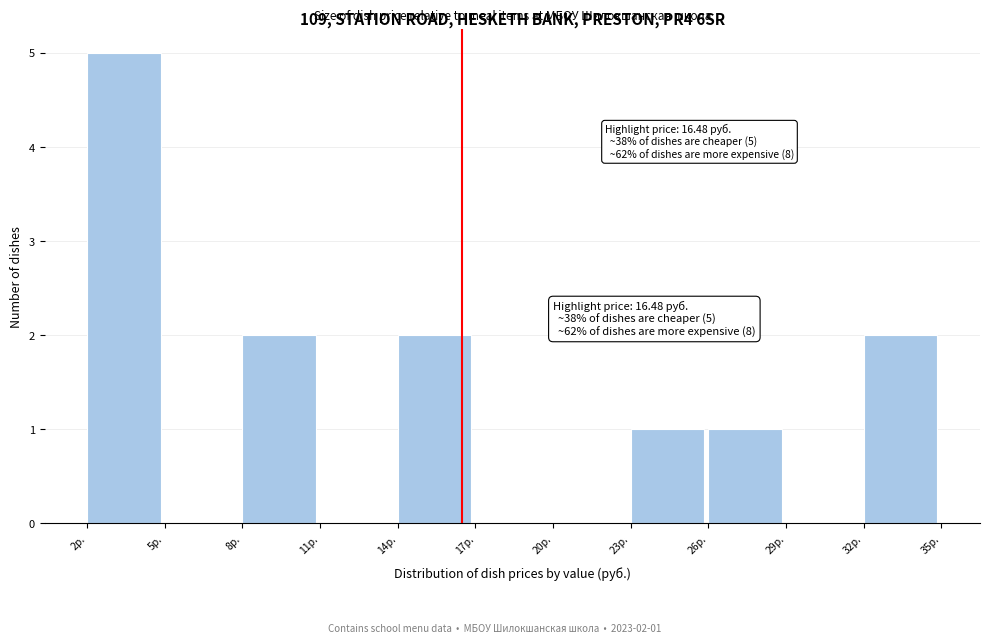

Over which range of the x-axis is the bar tallest?

2 to 5